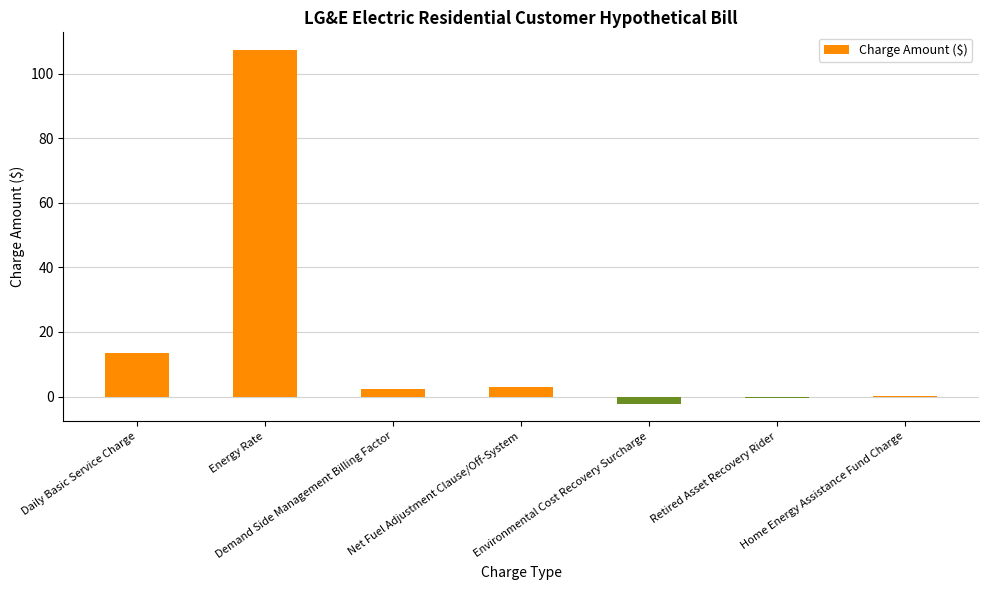

At which label does the data first exceed 2?

Daily Basic Service Charge